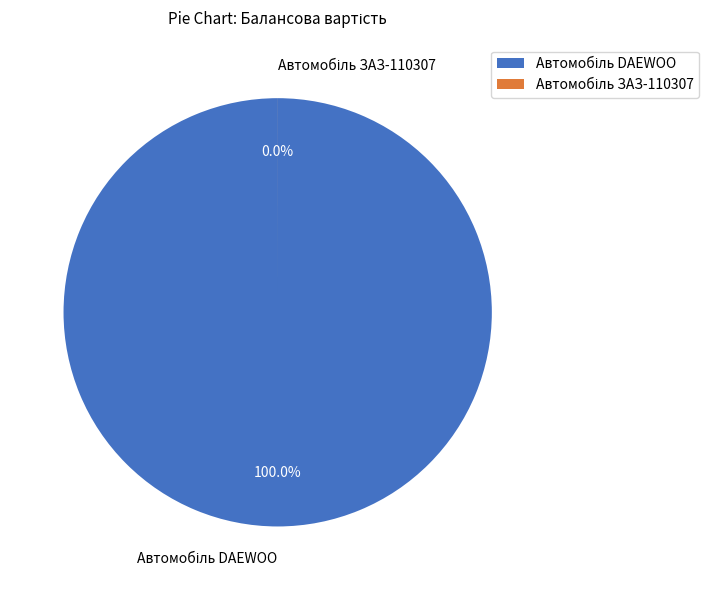

To the nearest percent, what is the average slice percentage?

50%